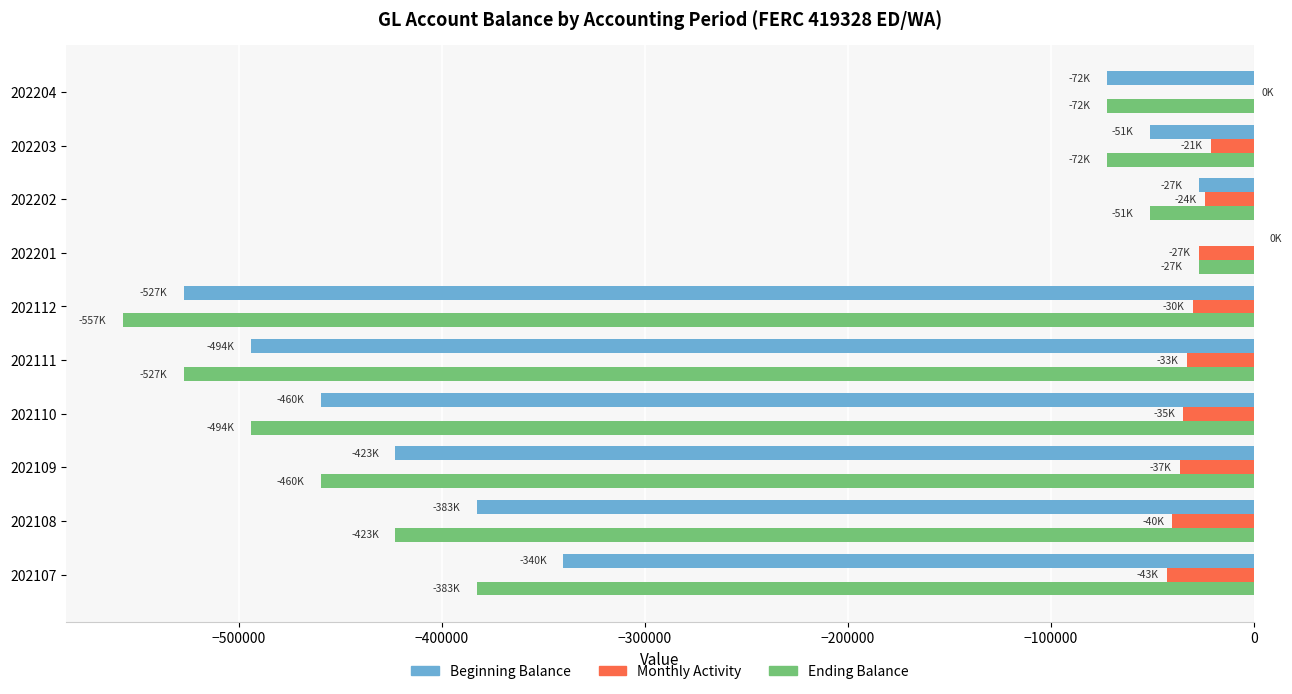

How many distinct data groups are displayed?

3